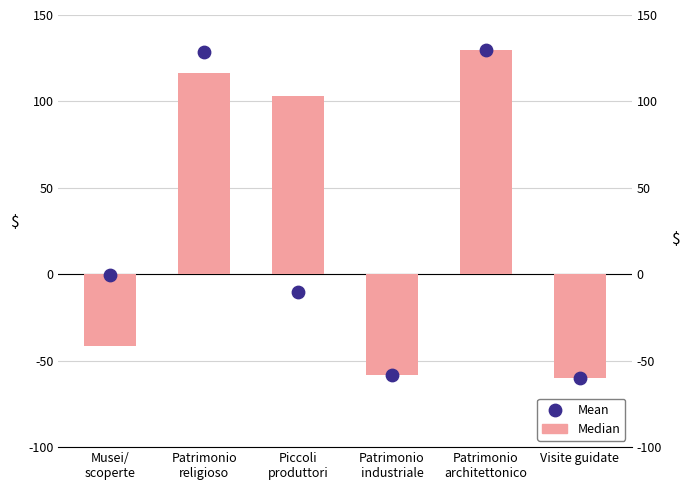

At which category is the sum across all series the highest?

Patrimonio
architettonico